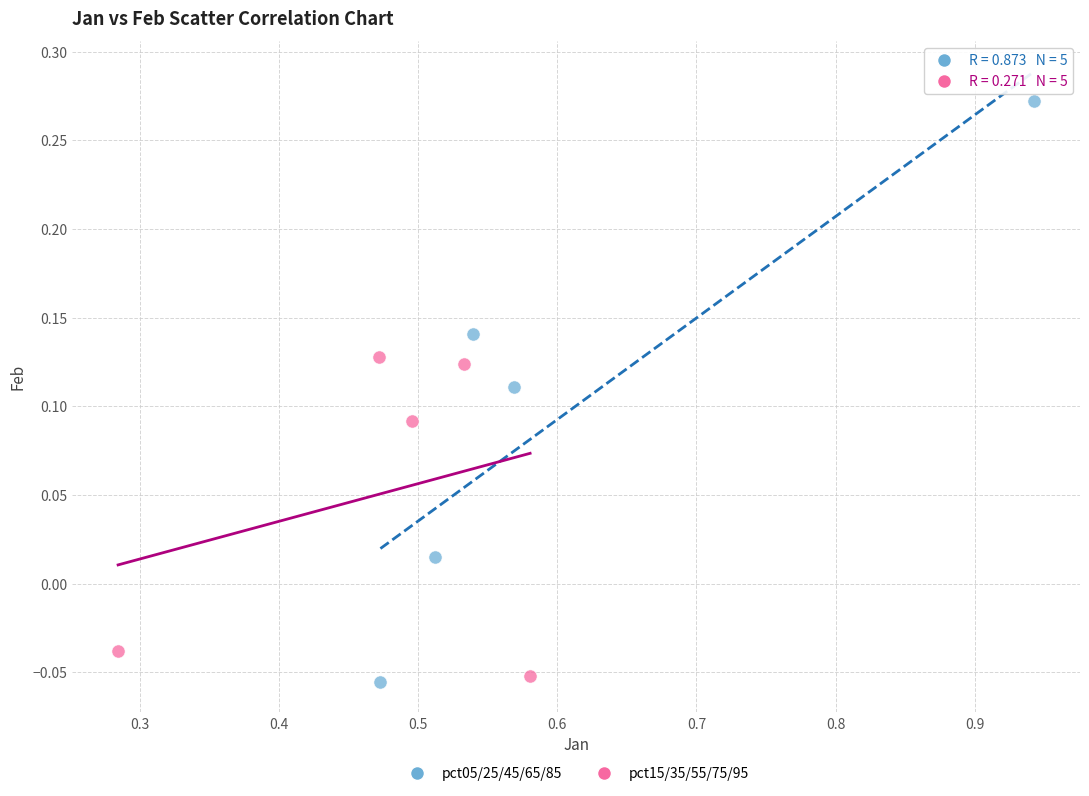

What are all the series names shown in the legend?

pct05/25/45/65/85, pct15/35/55/75/95